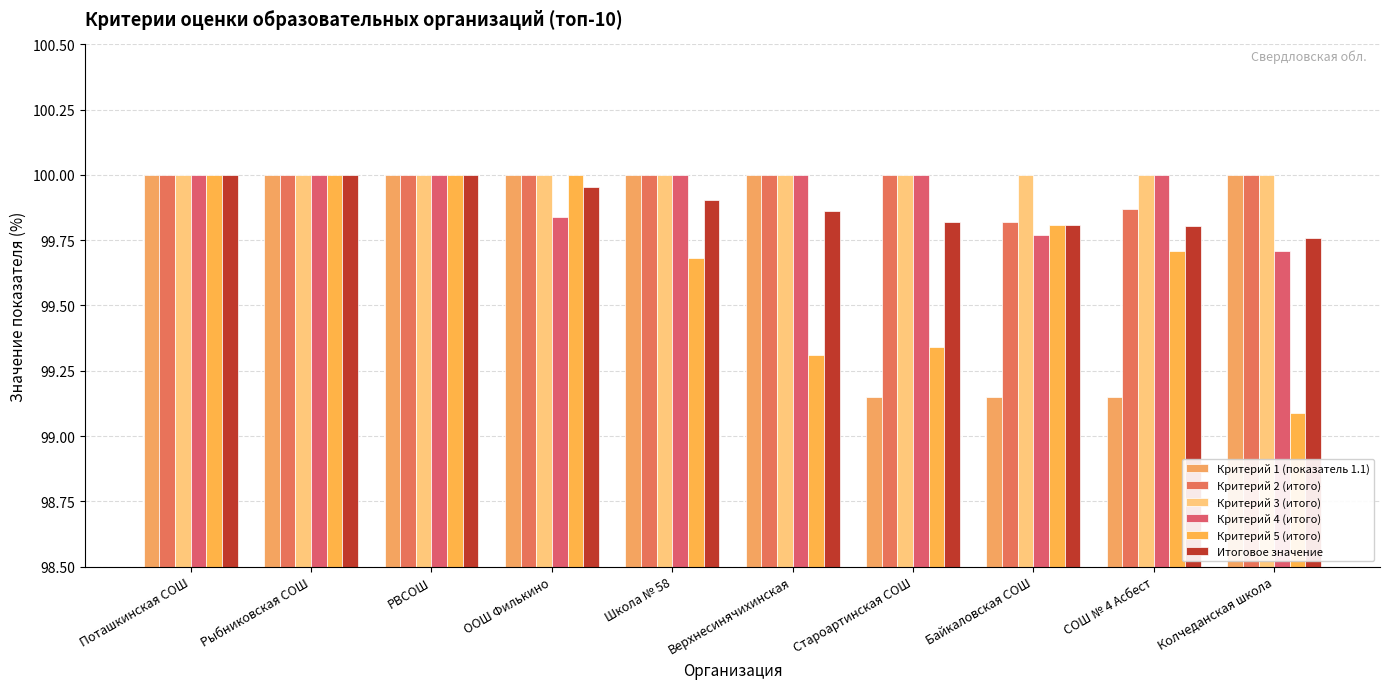

What is the total value across all series at Староартинская СОШ?

598.3